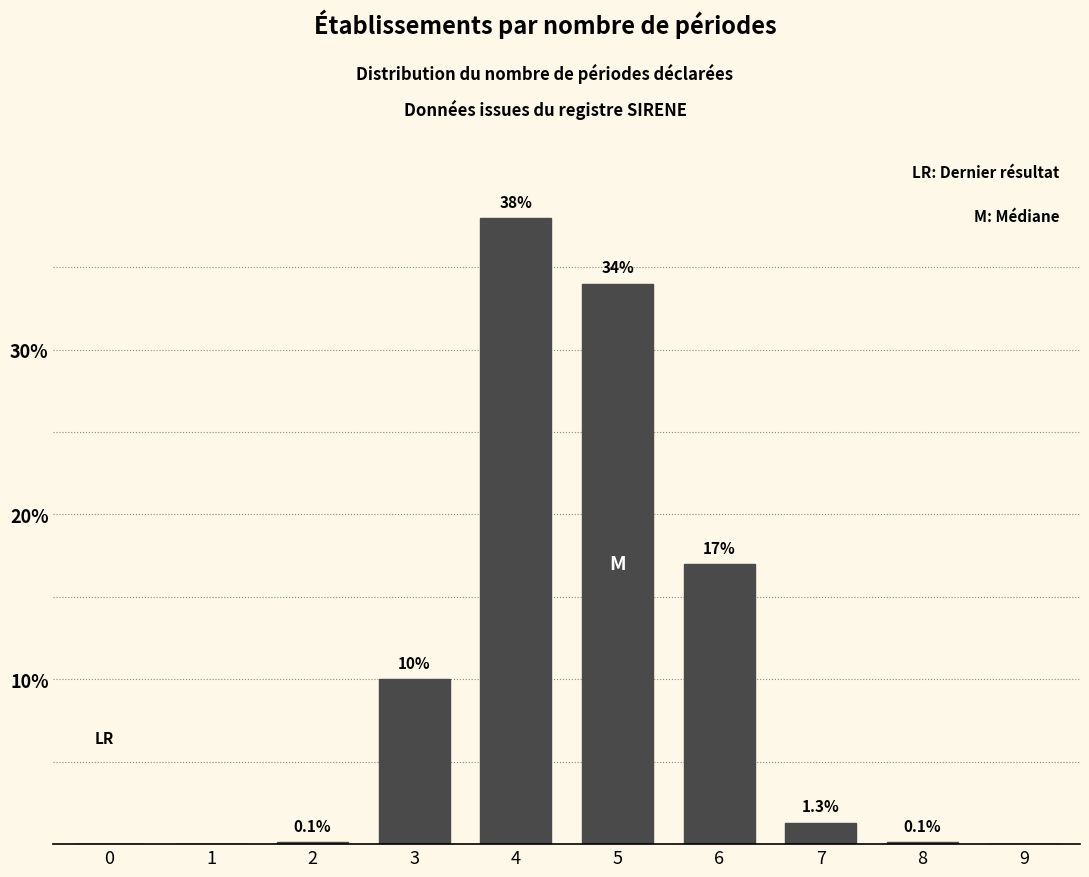

Reading left to right, what are all the values shown in this chart?

0=0.0	1=0.0	2=0.1	3=10.0	4=38.0	5=34.0	6=17.0	7=1.3	8=0.1	9=0.0